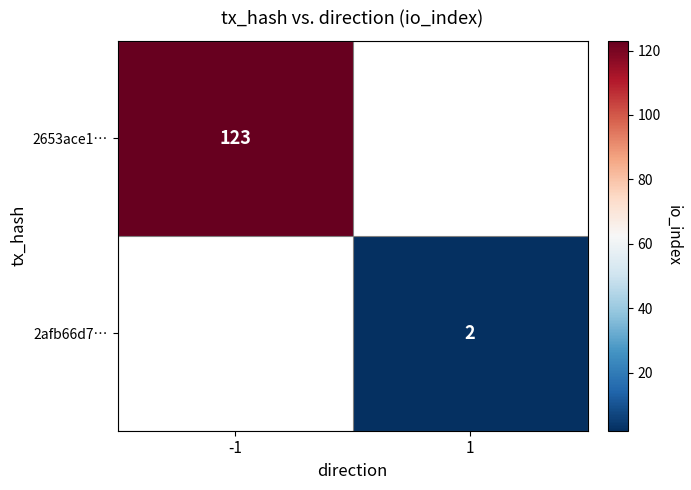

True or false: 2afb66d7… has a value of 3 at 1.

False